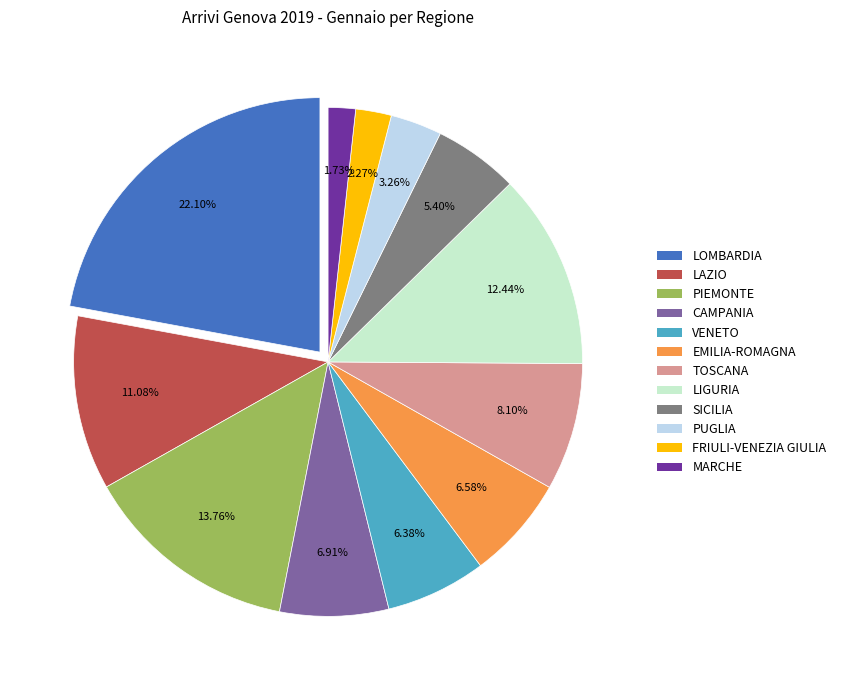

How many segments does this pie chart have?

12